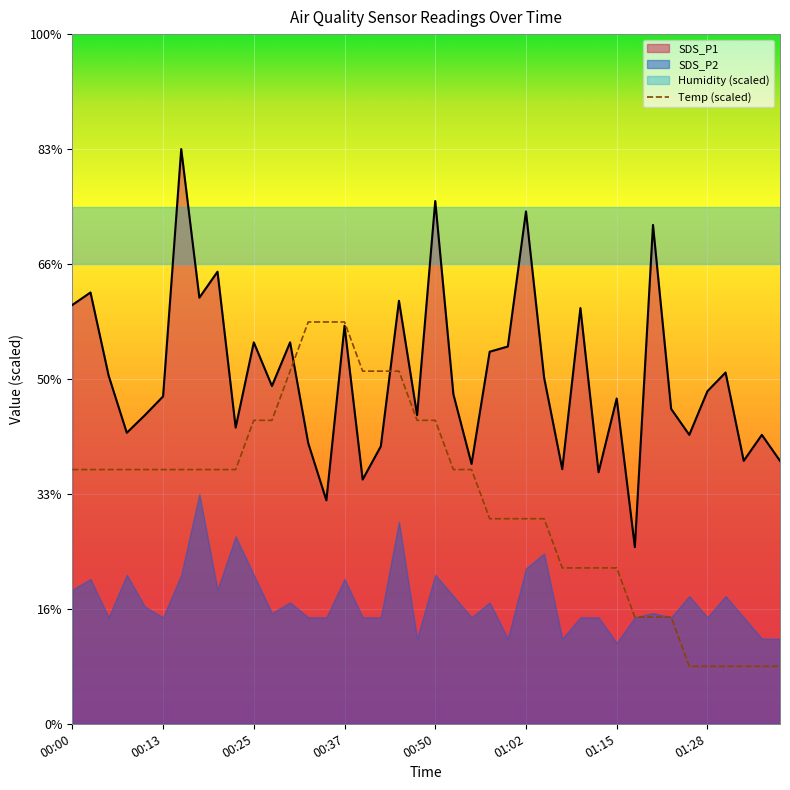

At which label does SDS_P1 reach its minimum?

01:18